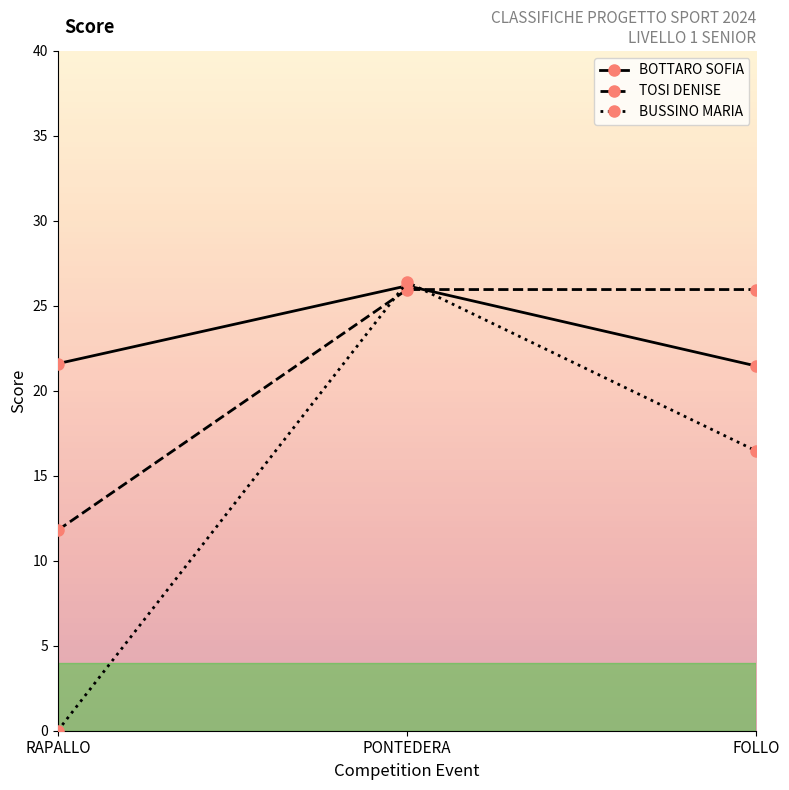

What is the highest value of the TOSI DENISE series?

26.0